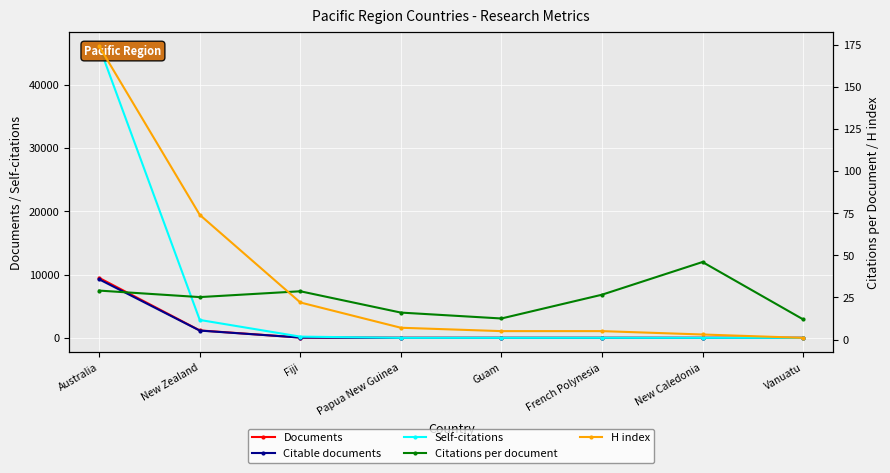

At which label does Self-citations reach its minimum?

Vanuatu